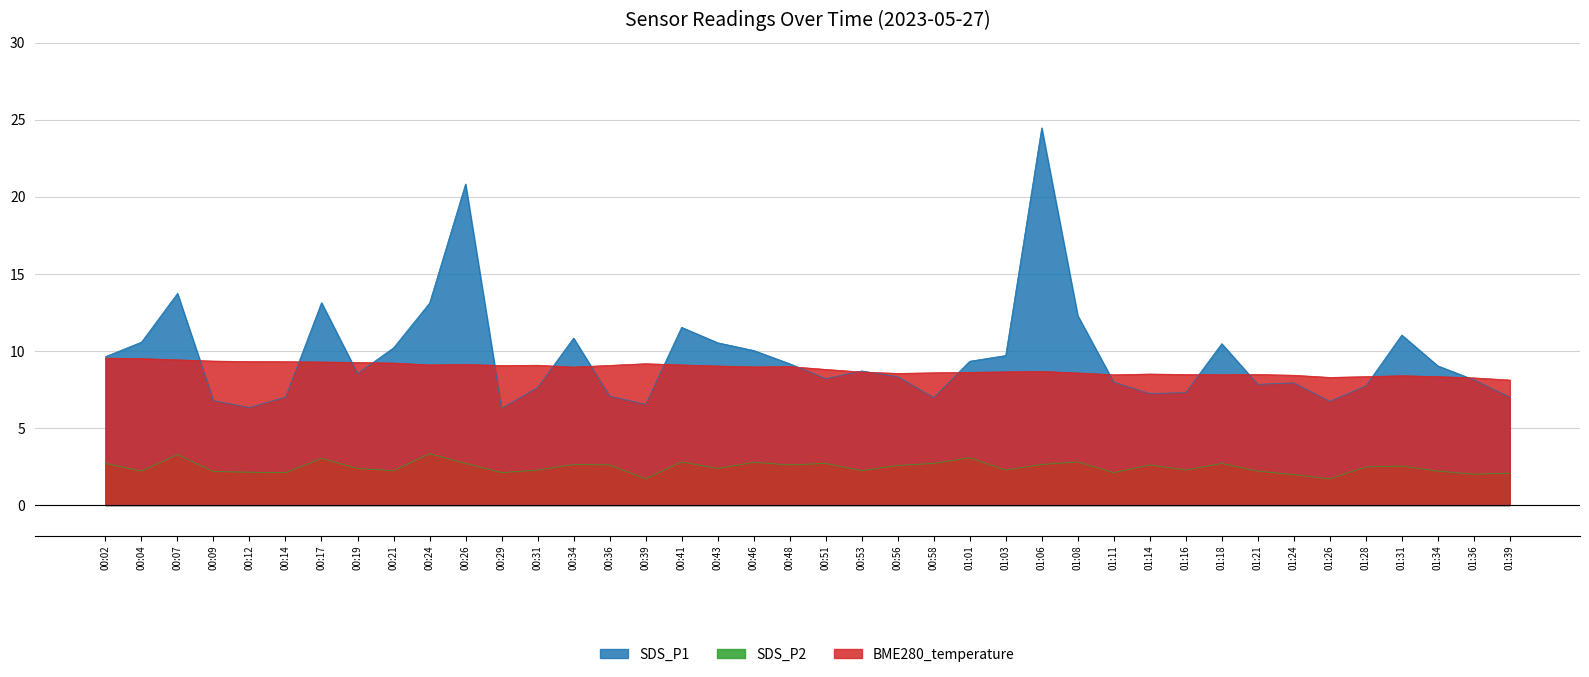

Which series has the widest spread of values?

SDS_P1